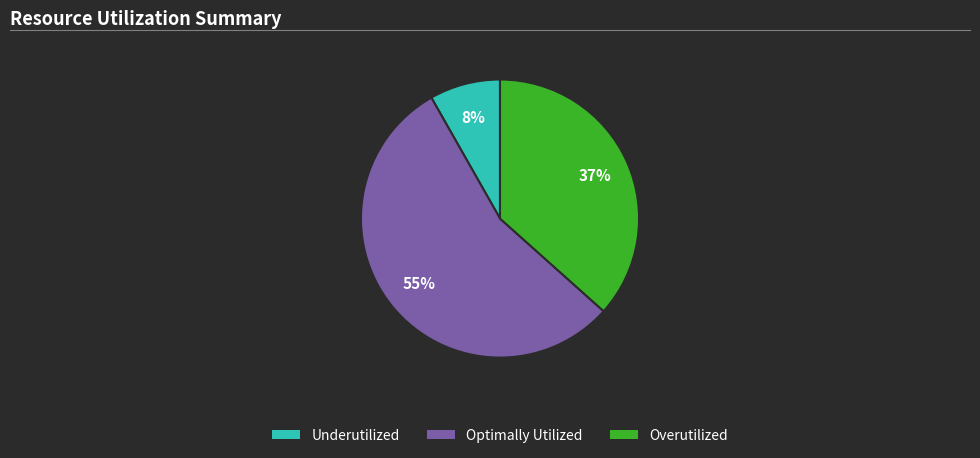

To the nearest percent, what is the average slice percentage?

33%